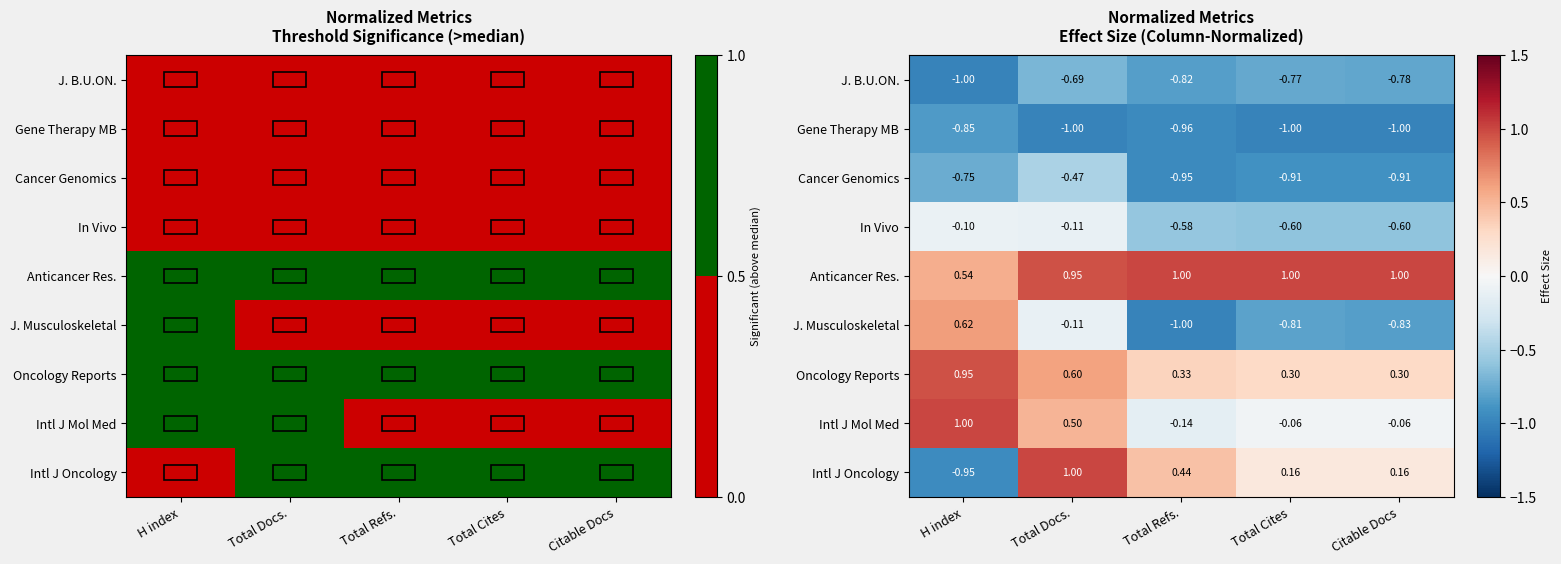

Between H index and Total Docs., which series saw the biggest shift?

Intl J Oncology